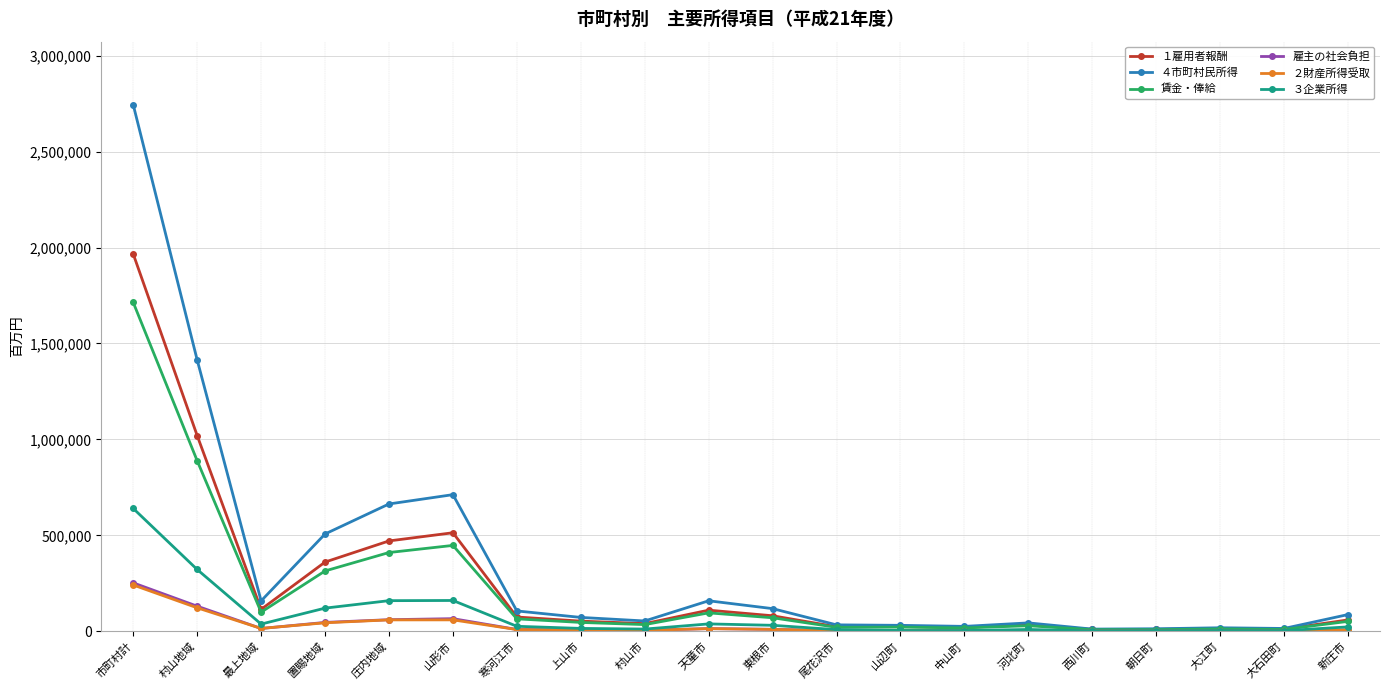

What is the value of the ２財産所得受取 point at the 10th from the left?

13888